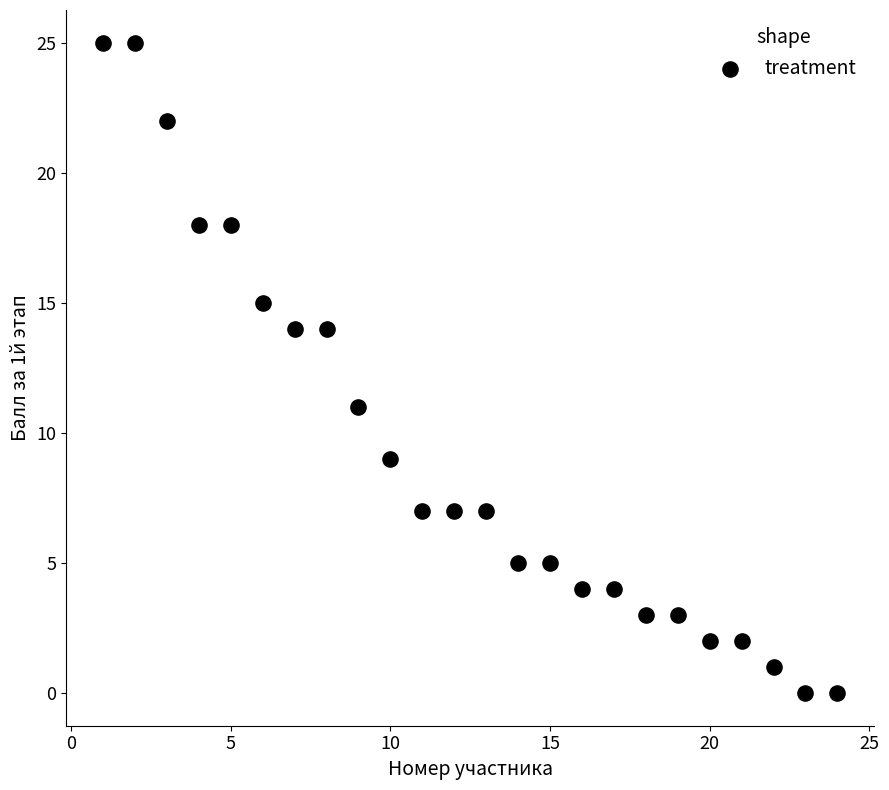

What is the range of Y values (max minus min)?

25